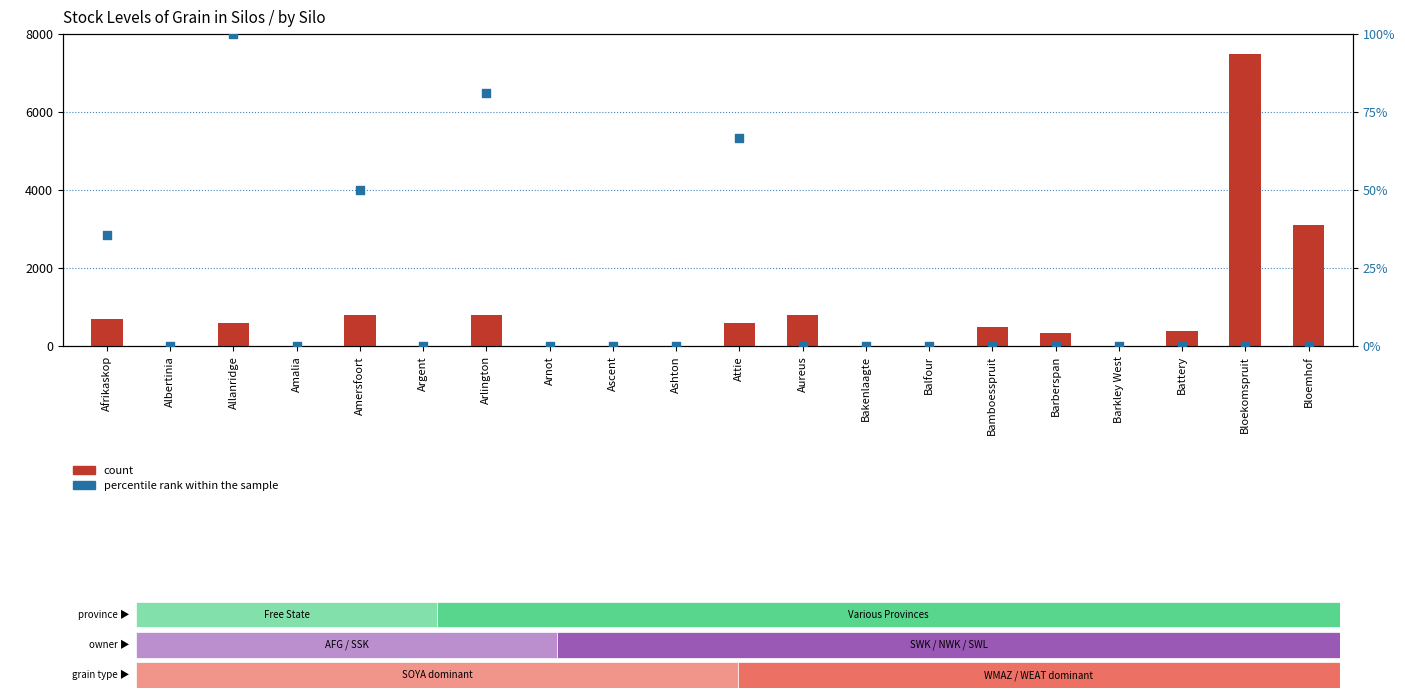

What are all the series names shown in the legend?

count, percentile rank within the sample